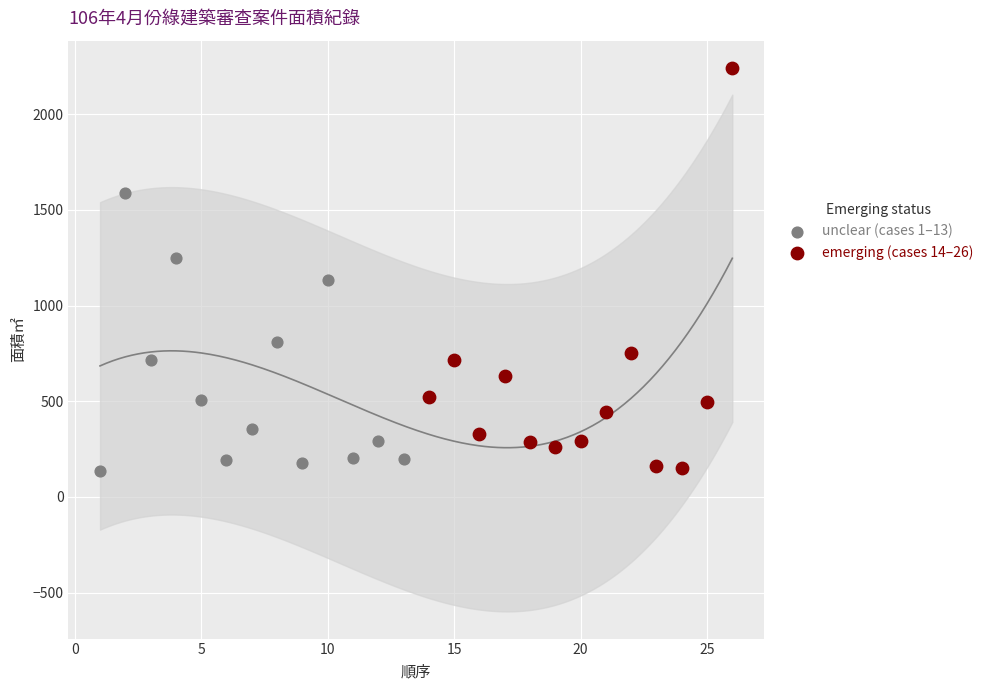

What are all the series names shown in the legend?

unclear (cases 1–13), emerging (cases 14–26)